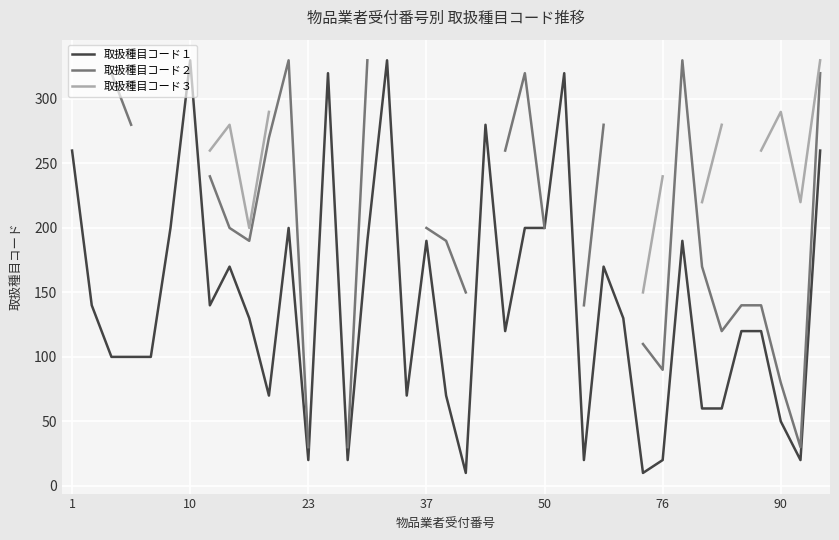

Between 8 and 9, which series saw the biggest shift?

取扱種目コード３